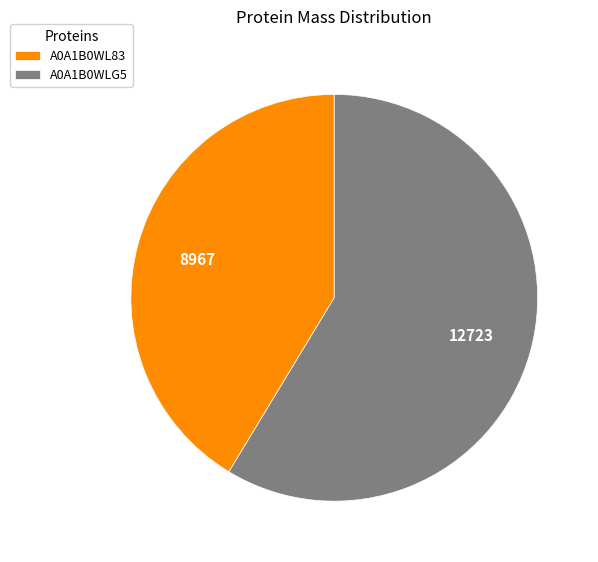

Is the sum of A0A1B0WLG5 and A0A1B0WL83 greater than half?

Yes